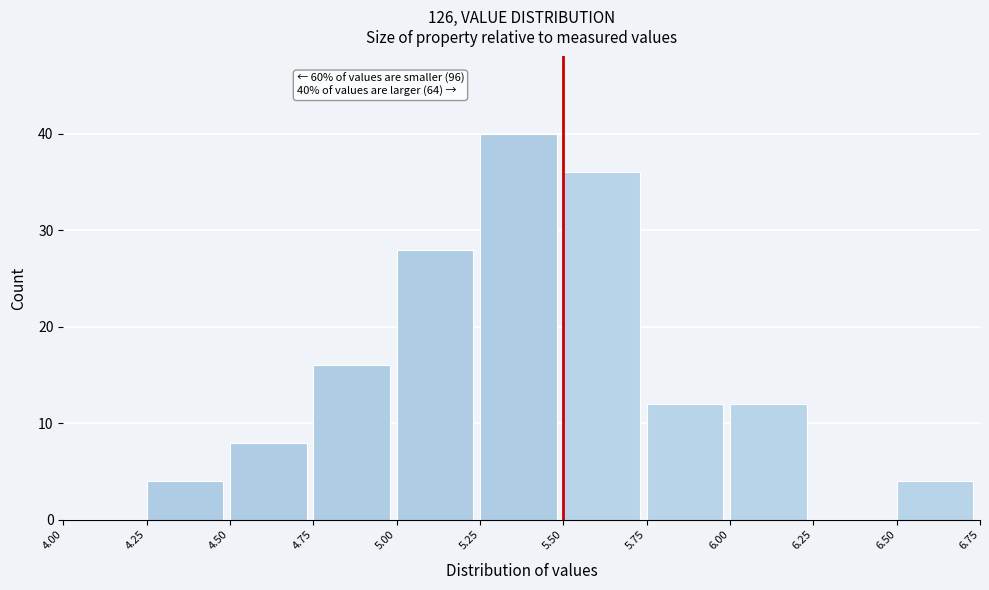

Over which range of the x-axis is the bar tallest?

5.25 to 5.50